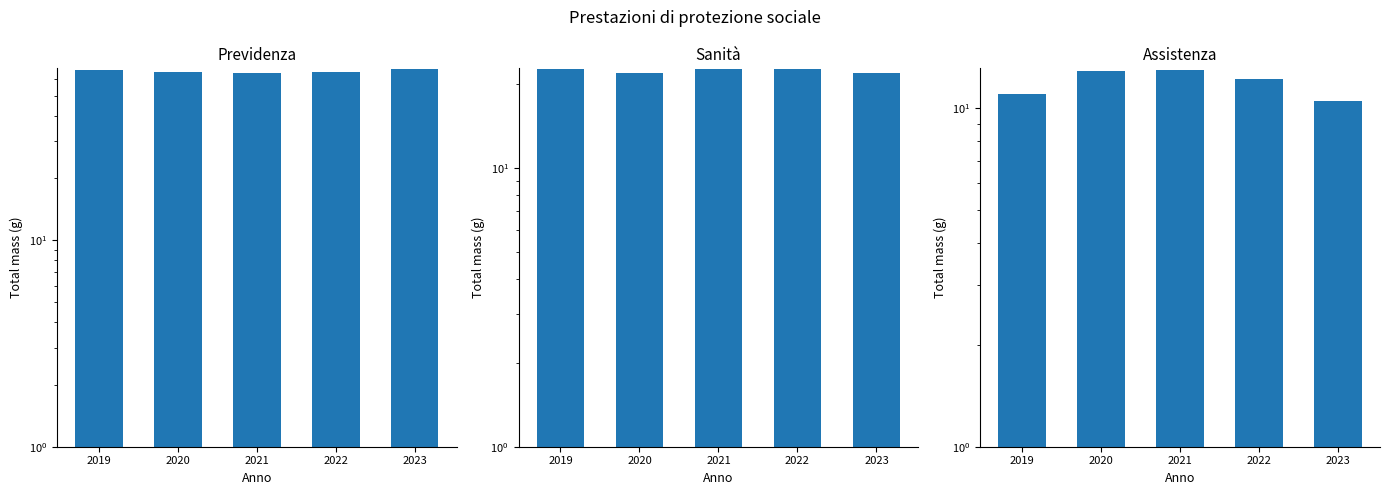

Does the chart contain any negative values?

No